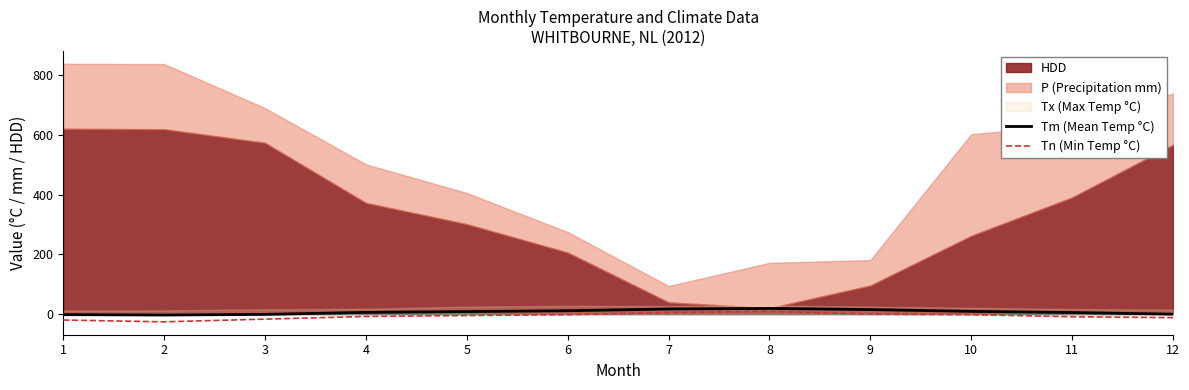

Where does the Tn (Min Temp °C) series first go above -5?

6